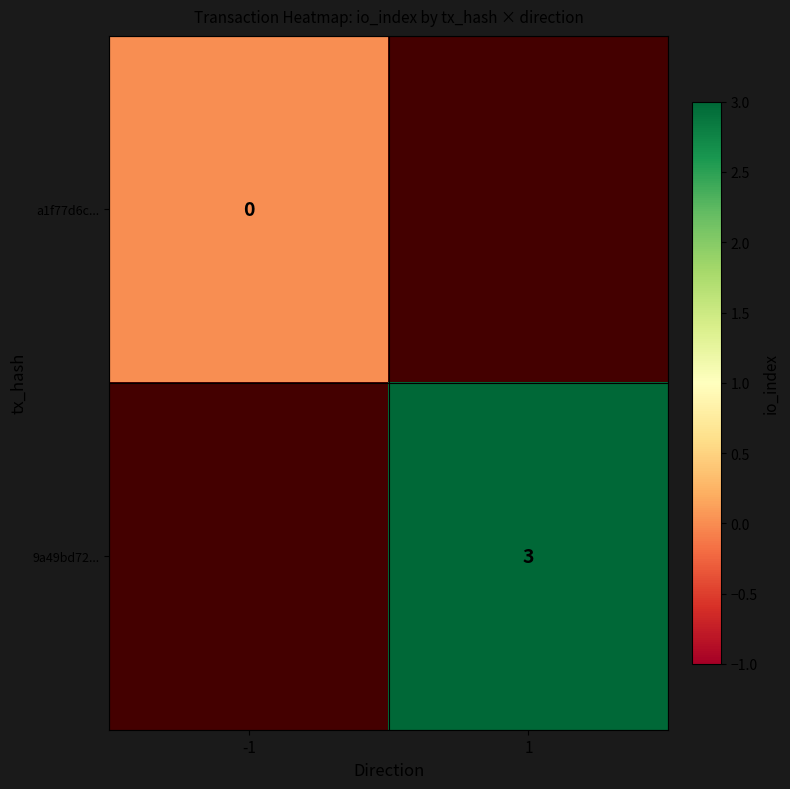

Is the value of a1f77d6c... at -1 greater than the value of 9a49bd72... at 1?

No